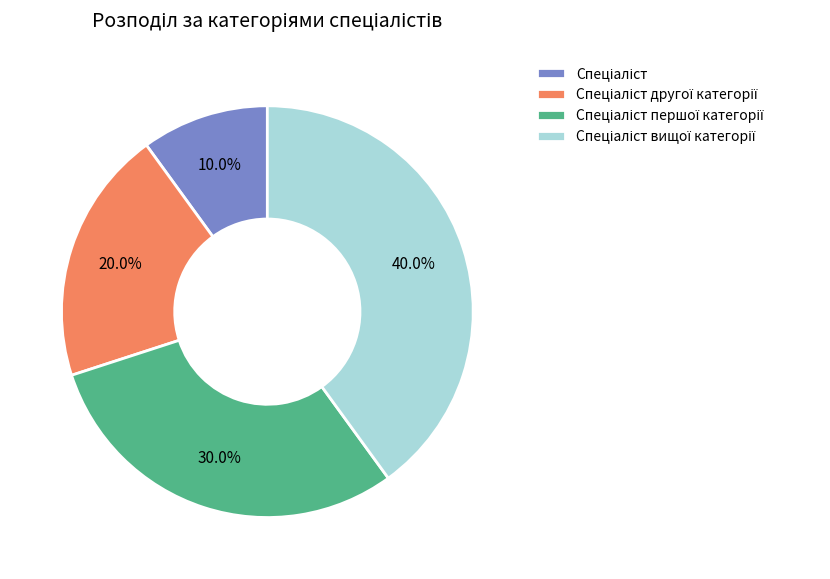

Is there a majority slice in this chart?

No